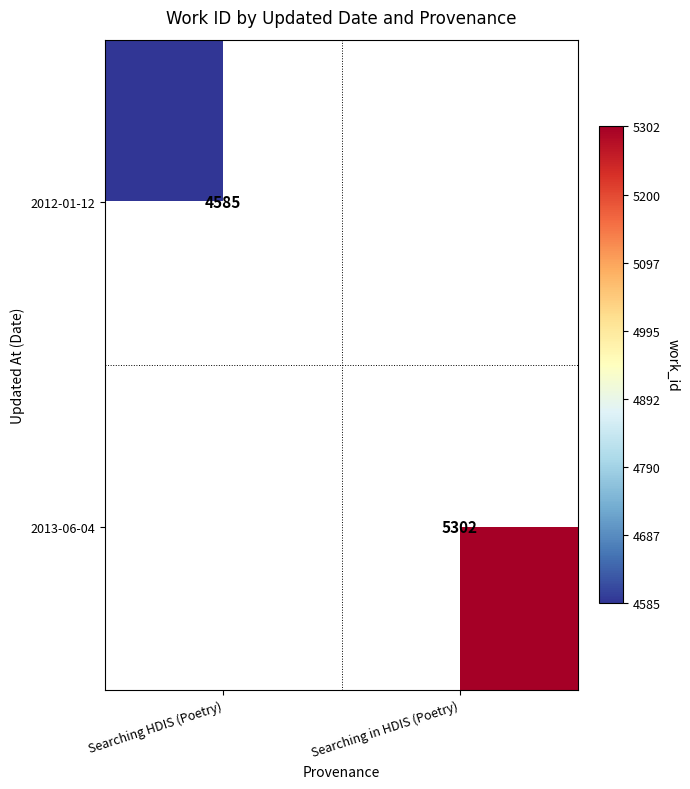

True or false: 2013-06-04 has a value of 7063 at Searching in HDIS (Poetry).

False